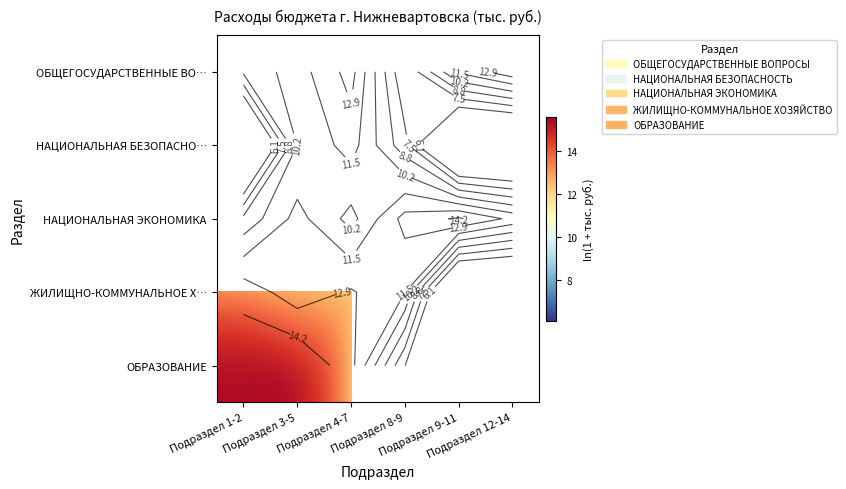

True or false: ЖИЛИЩНО-КОММУНАЛЬНОЕ Х… has a value of 18.4 at Подраздел 3-5.

False